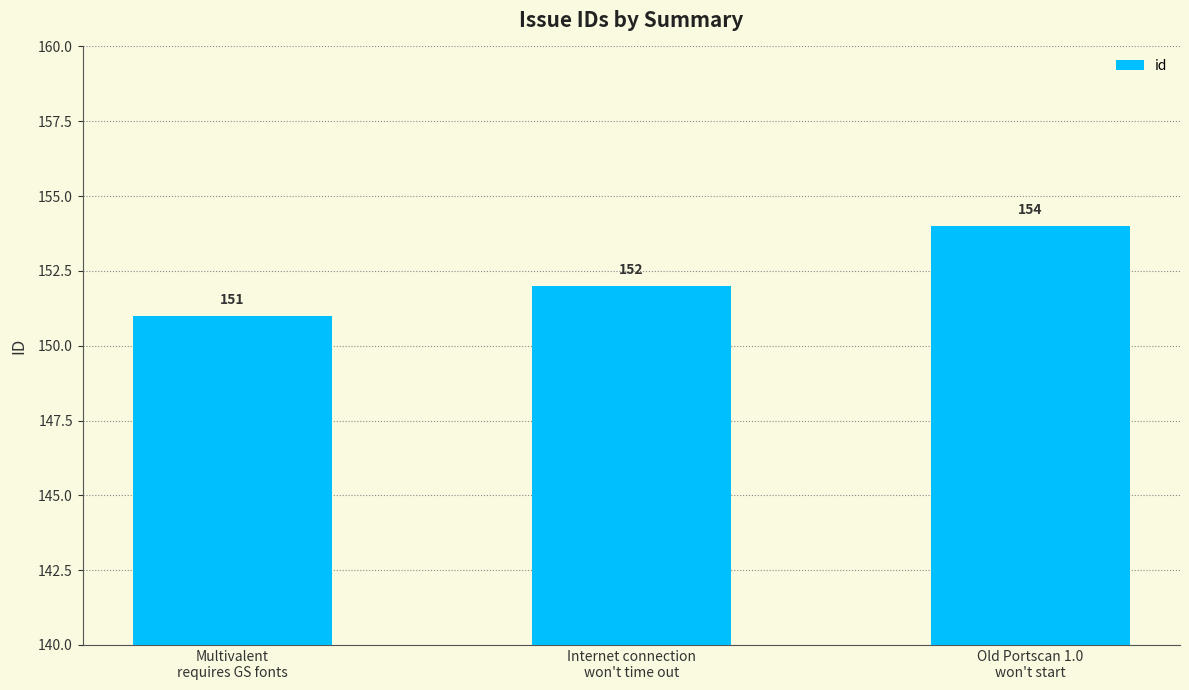

The value at Internet connection
won't time out is 152. True or false?

True